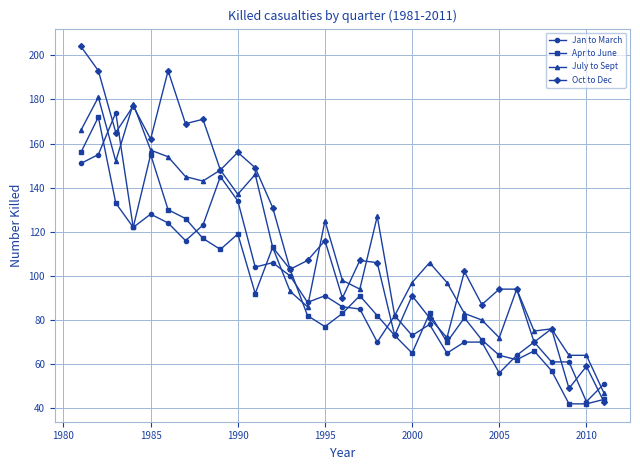

At how many categories does at least one series exceed 70?

28